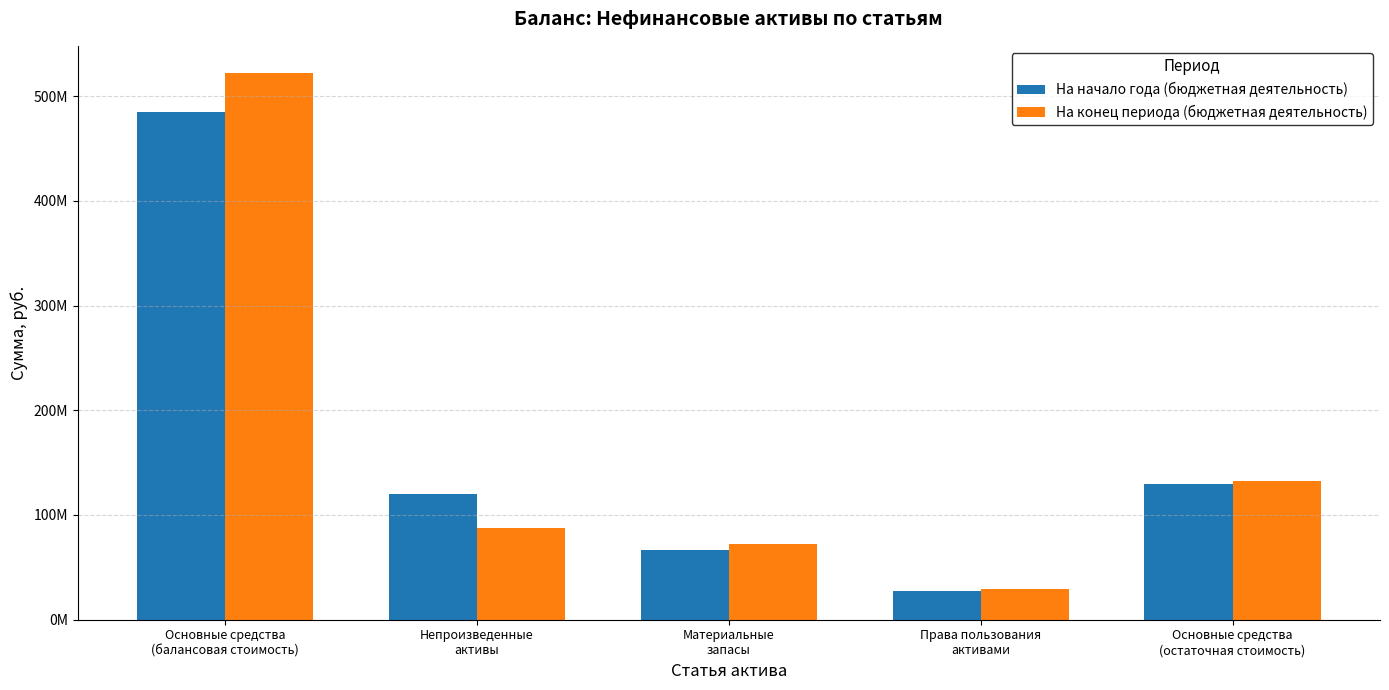

What are all the series names shown in the legend?

На начало года (бюджетная деятельность), На конец периода (бюджетная деятельность)